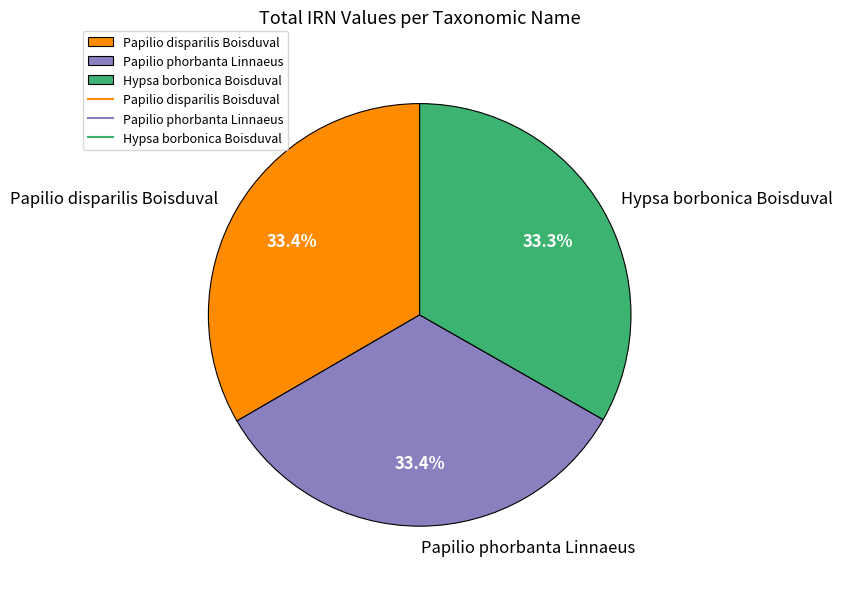

How many slices are in this pie chart?

3